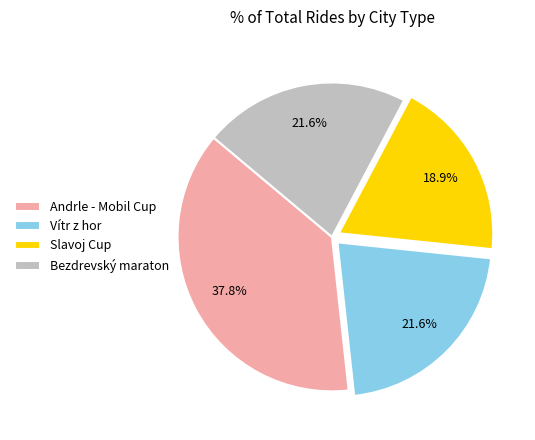

How many segments does this pie chart have?

4